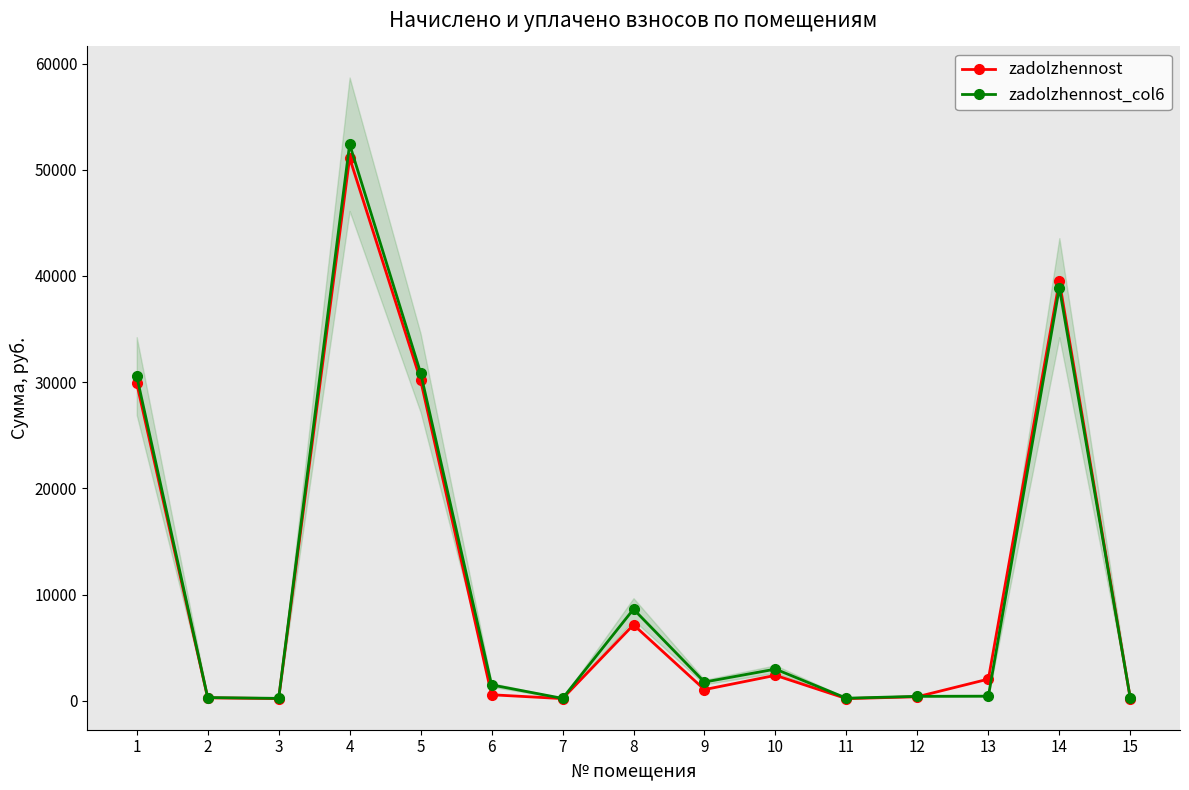

Reading right to left, what are all the values shown in this chart?

zadolzhennost: 15=205.1	14=39500.4	13=2037.7	12=376.3	11=197.1	10=2391.6	9=1048.0	8=7151.1	7=200.5	6=562.1	5=30182.8	4=51117.0	3=201.8	2=272.4	1=29891.6
zadolzhennost_col6: 15=226.2	14=38896.6	13=429.6	12=414.7	11=237.4	10=2977.3	9=1759.3	8=8620.2	7=220.9	6=1491.3	5=30867.6	4=52396.3	3=222.4	2=300.2	1=30569.8